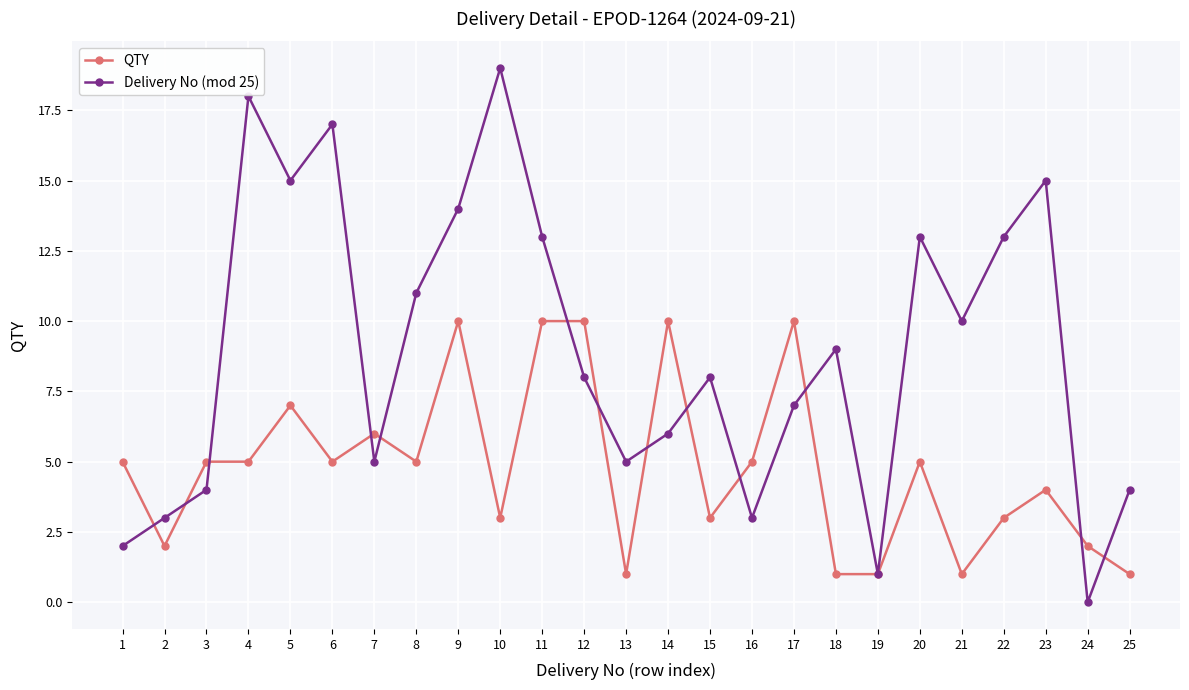

Reading left to right, list all the values displayed in this chart.

QTY: 1=5	2=2	3=5	4=5	5=7	6=5	7=6	8=5	9=10	10=3	11=10	12=10	13=1	14=10	15=3	16=5	17=10	18=1	19=1	20=5	21=1	22=3	23=4	24=2	25=1
Delivery No (mod 25): 1=2	2=3	3=4	4=18	5=15	6=17	7=5	8=11	9=14	10=19	11=13	12=8	13=5	14=6	15=8	16=3	17=7	18=9	19=1	20=13	21=10	22=13	23=15	24=0	25=4